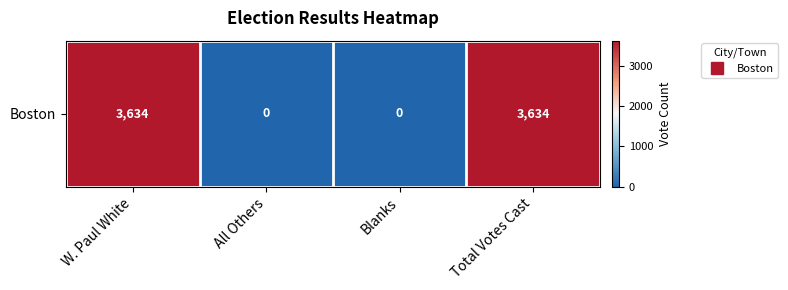

How many values are below 3634?

2